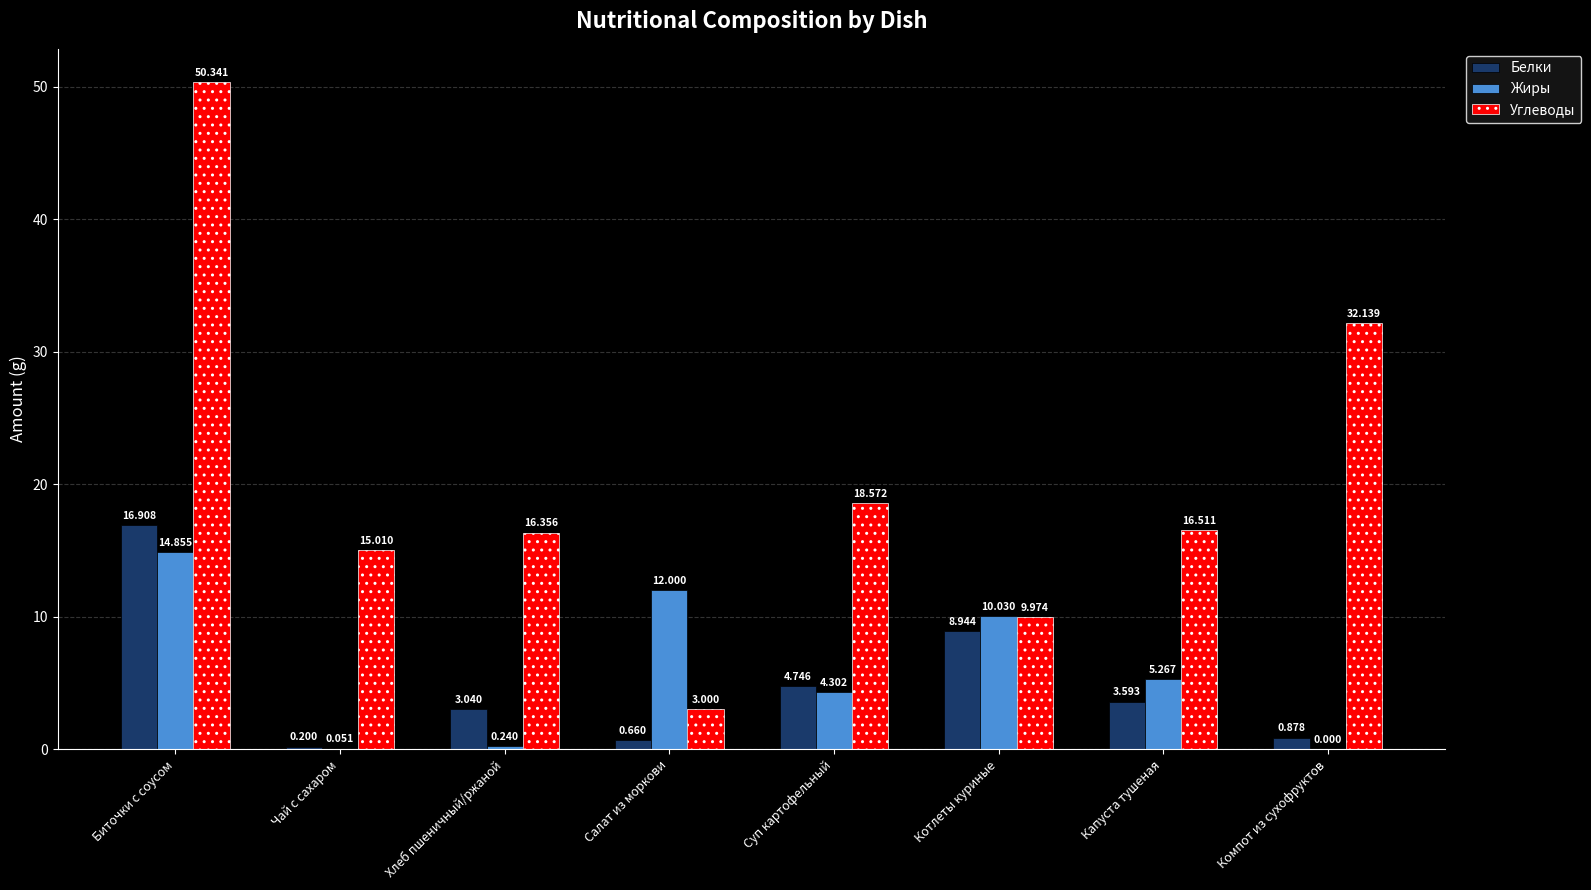

Read the Белки value at Котлеты куриные.

8.9